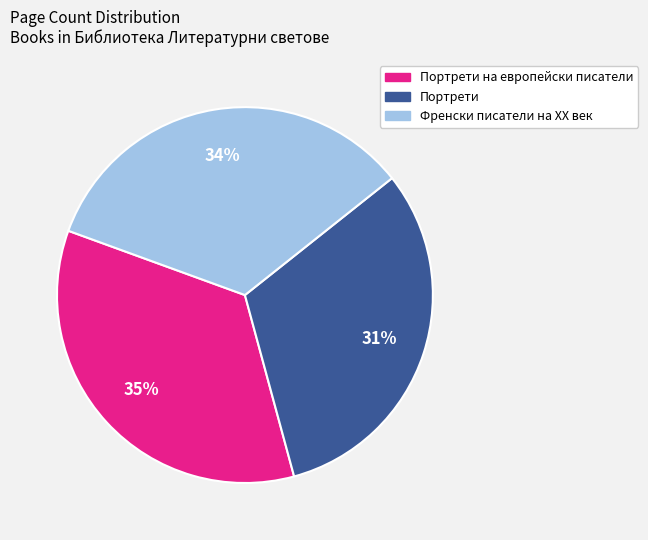

To the nearest percent, what is the average slice percentage?

33%